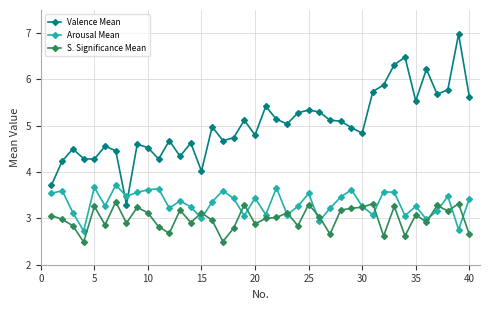

What is the smallest value displayed?

2.5